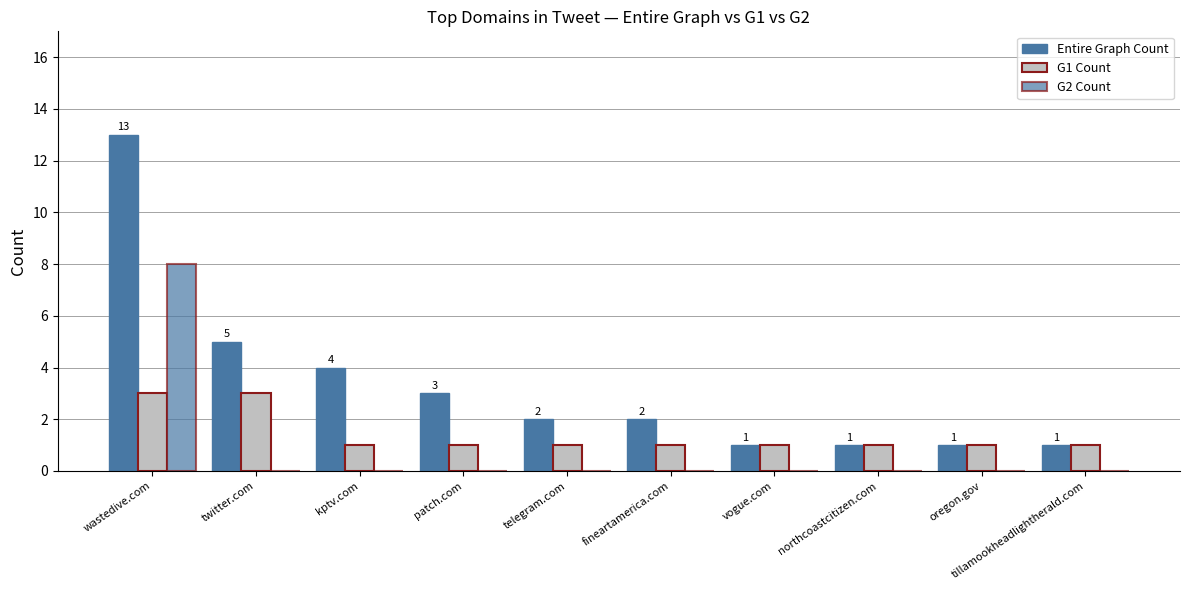

How many series are shown in this chart?

3